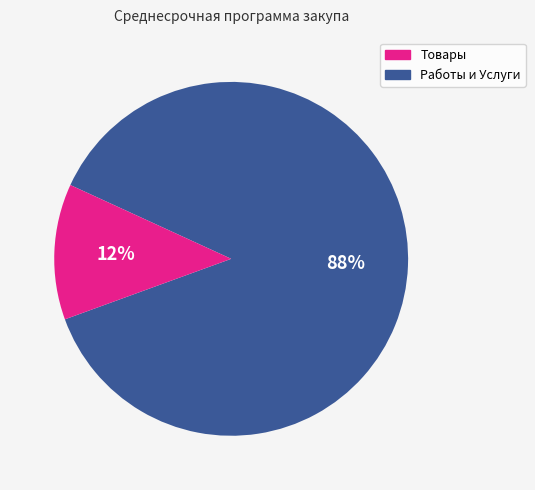

Does any single category account for the majority?

Yes